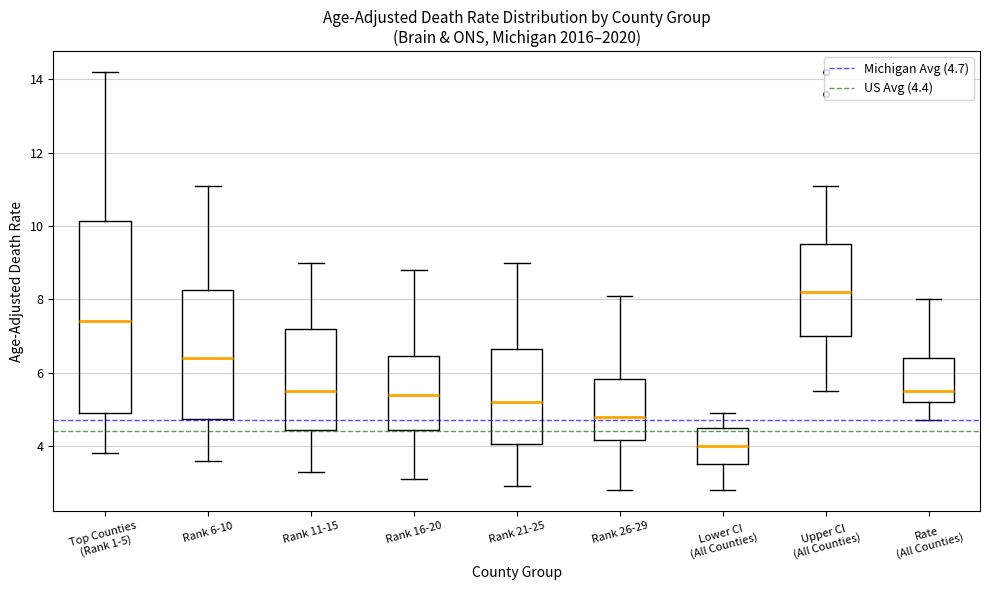

Reading left to right, transcribe this box plot: for each box, give where its median line is, the range the box spans, and where its two whiskers end, as read against the y-axis. The values are not printed on the chart, so give them approximately, as read against the axis.

Top Counties (Rank 1-5): median 7.4, box 5.0 to 10.2, whiskers 3.8 to 14.2
Rank 6-10: median 6.4, box 4.8 to 8.2, whiskers 3.6 to 11.2
Rank 11-15: median 5.6, box 4.4 to 7.2, whiskers 3.4 to 9.0
Rank 16-20: median 5.4, box 4.4 to 6.4, whiskers 3.2 to 8.8
Rank 21-25: median 5.2, box 4.0 to 6.6, whiskers 3.0 to 9.0
Rank 26-29: median 4.8, box 4.2 to 5.8, whiskers 2.8 to 8.2
Lower CI (All Counties): median 4.0, box 3.6 to 4.6, whiskers 2.8 to 5.0
Upper CI (All Counties): median 8.2, box 7.0 to 9.6, whiskers 5.6 to 11.2
Rate (All Counties): median 5.6, box 5.2 to 6.4, whiskers 4.8 to 8.0